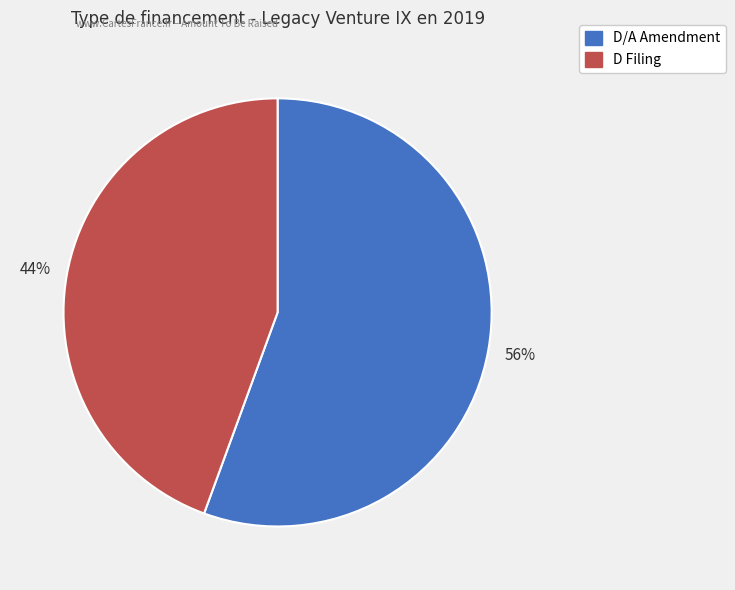

To the nearest percent, what is the average slice percentage?

50%